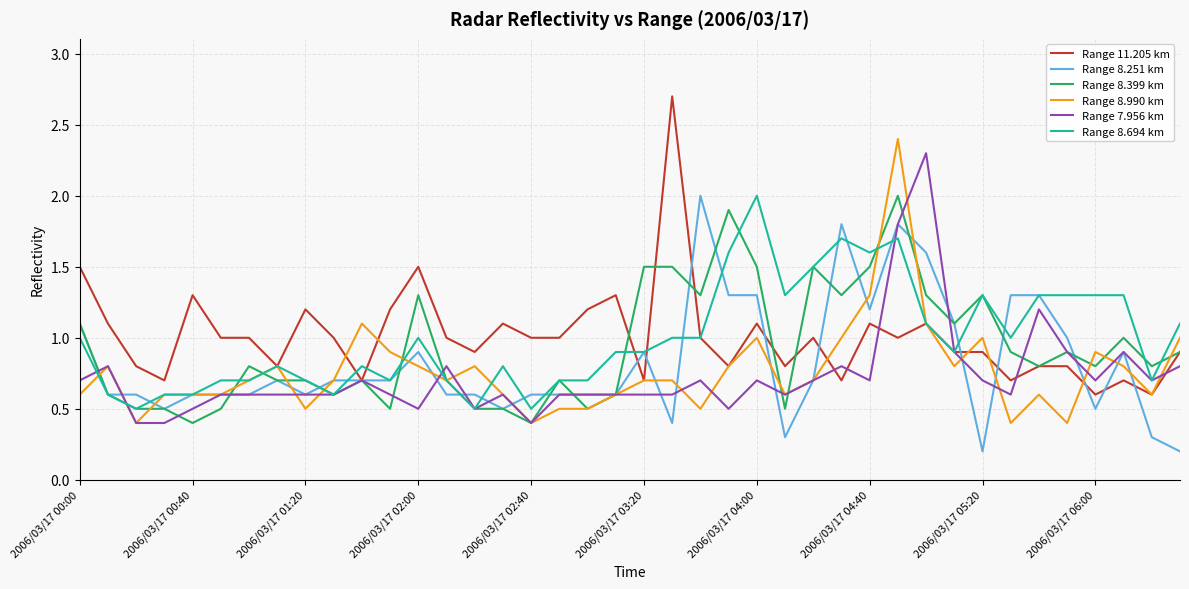

What is the minimum value for Range 11.205 km?

0.6